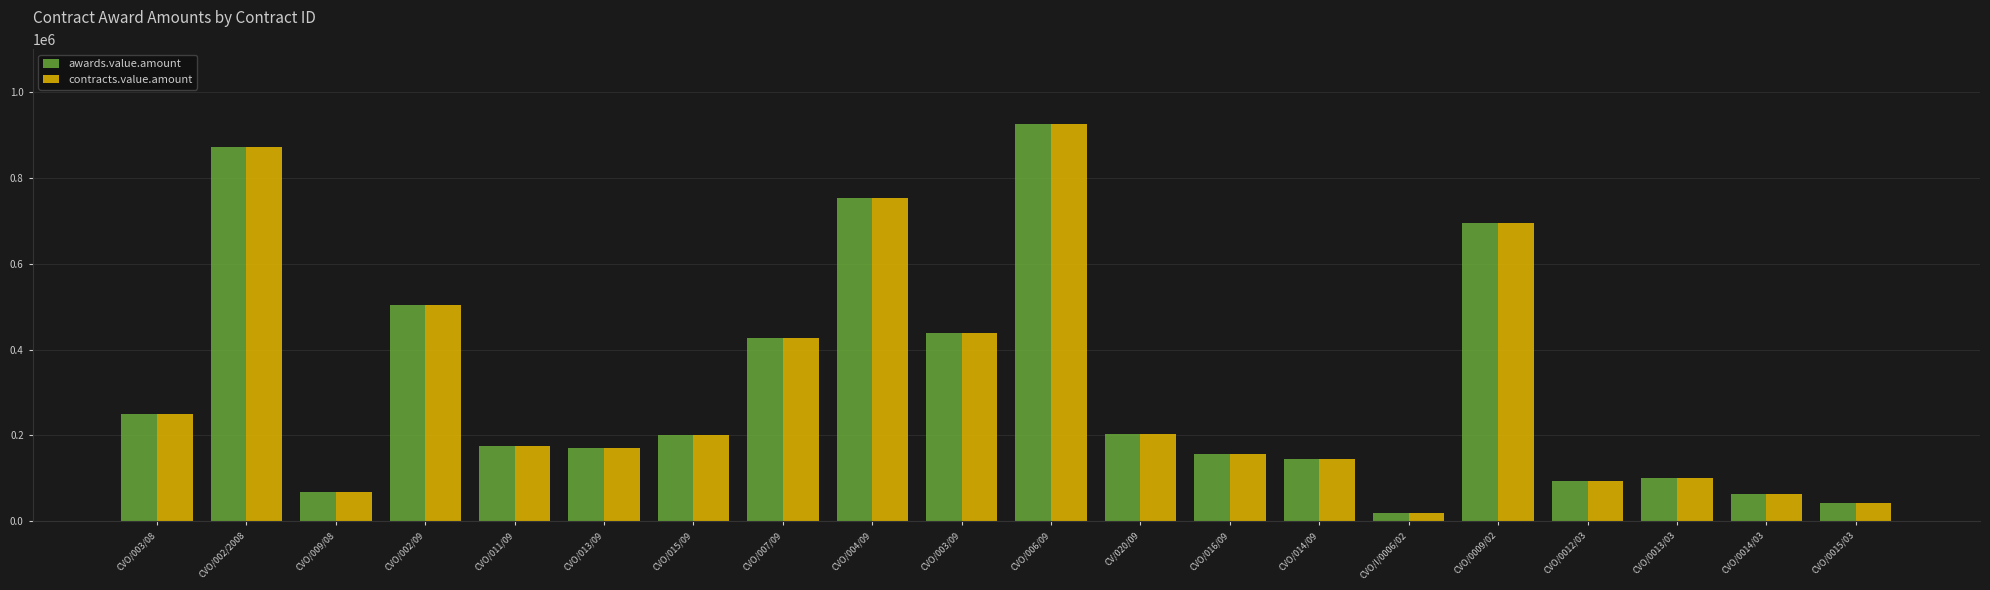

True or false: awards.value.amount has a value of 42000.0 at CVO/0015/03.

True